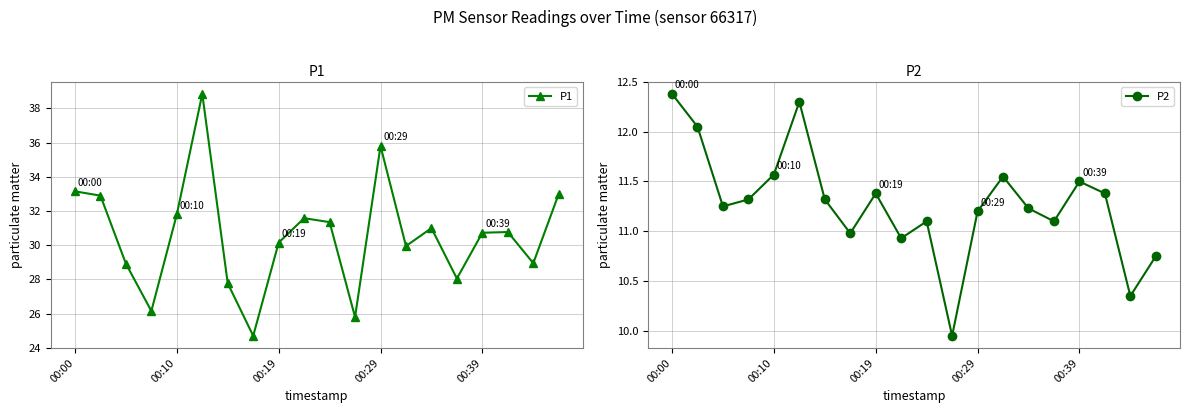

What is the difference between the maximum and minimum values in the P2 series?

2.4